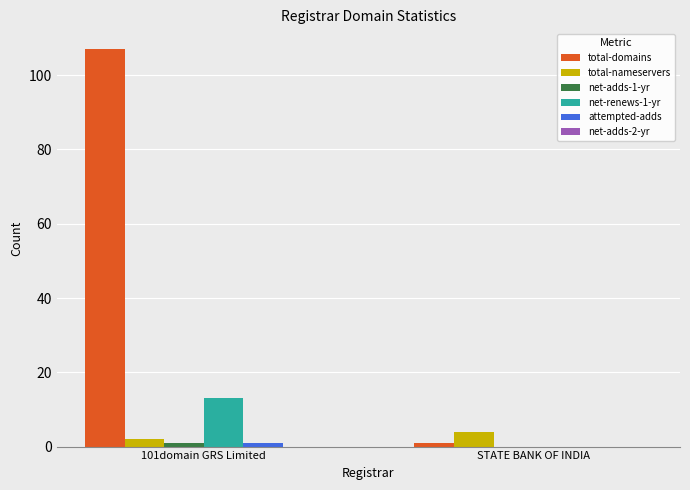

What is the maximum value shown in the chart?

107